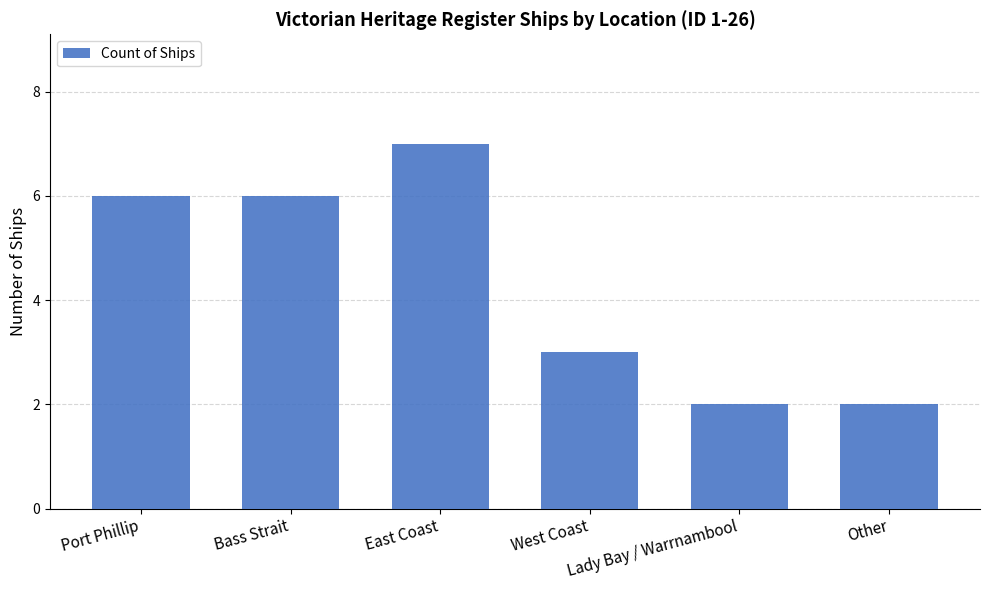

What is the label of the 1st bar from the right?

Other